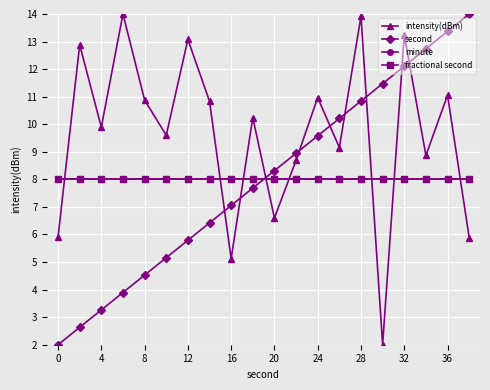

Reading right to left, what are all the values shown in this chart?

intensity(dBm): 5.9	11.1	8.9	13.2	2.0	13.9	9.2	11.0	8.7	6.6	10.2	5.1	10.8	13.1	9.6	10.9	14.0	9.9	12.9	5.9
second: 14.0	13.4	12.7	12.1	11.5	10.8	10.2	9.6	8.9	8.3	7.7	7.1	6.4	5.8	5.2	4.5	3.9	3.3	2.6	2.0
minute: 8.0	8.0	8.0	8.0	8.0	8.0	8.0	8.0	8.0	8.0	8.0	8.0	8.0	8.0	8.0	8.0	8.0	8.0	8.0	8.0
fractional second: 8.0	8.0	8.0	8.0	8.0	8.0	8.0	8.0	8.0	8.0	8.0	8.0	8.0	8.0	8.0	8.0	8.0	8.0	8.0	8.0